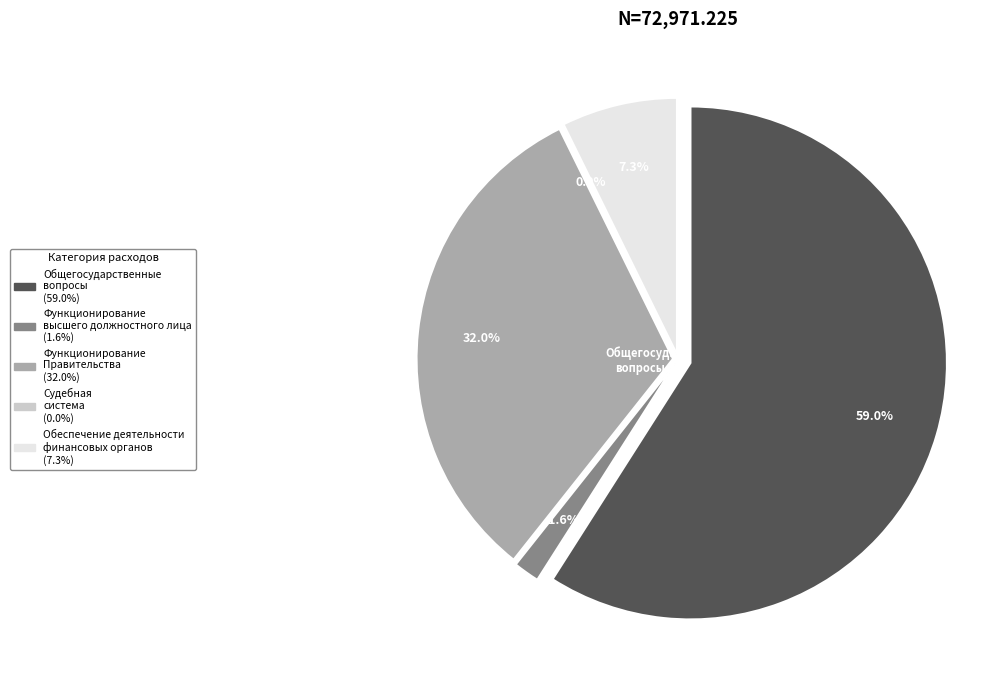

Which category has the smallest portion of the pie?

Судебная система